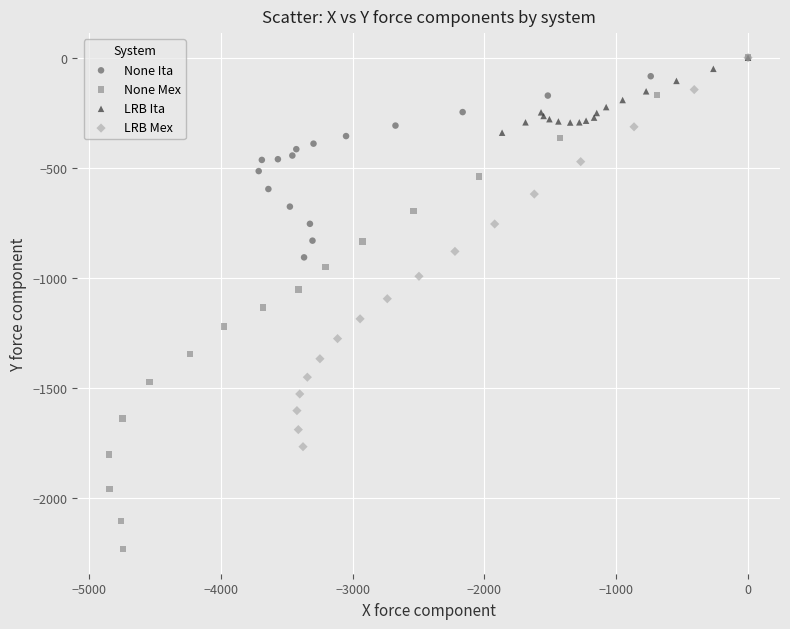

Which series has the largest Y range (max minus min)?

None Mex